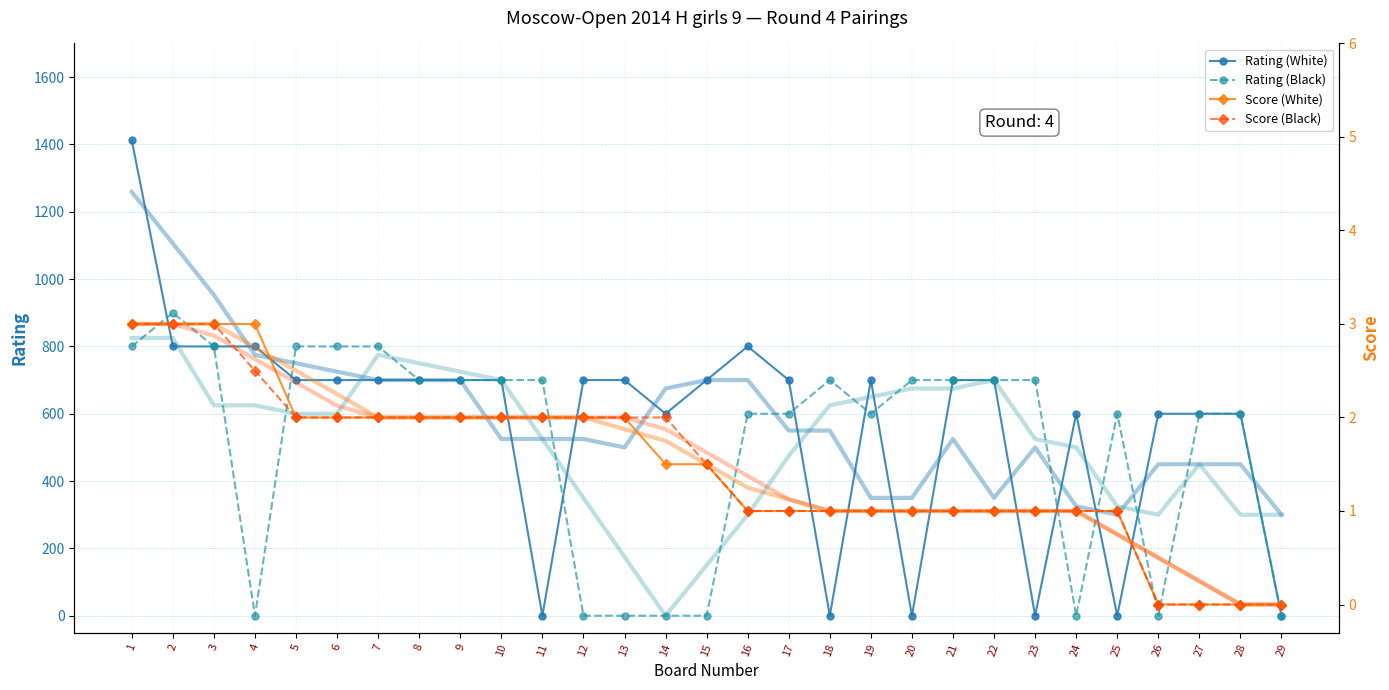

How many data points in Score (White) are above 1?

15